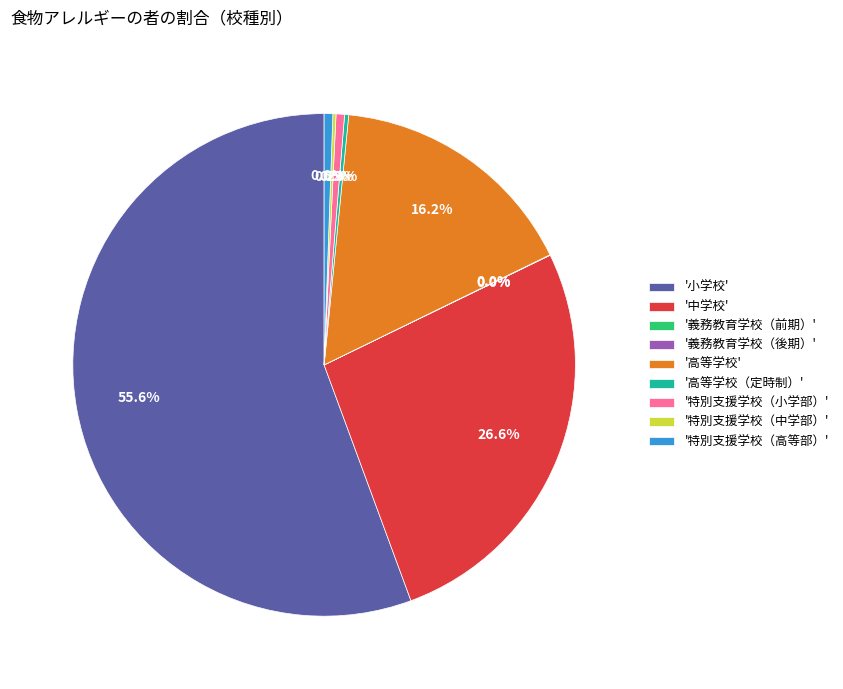

Does '小学校' account for over 50% of the chart?

Yes